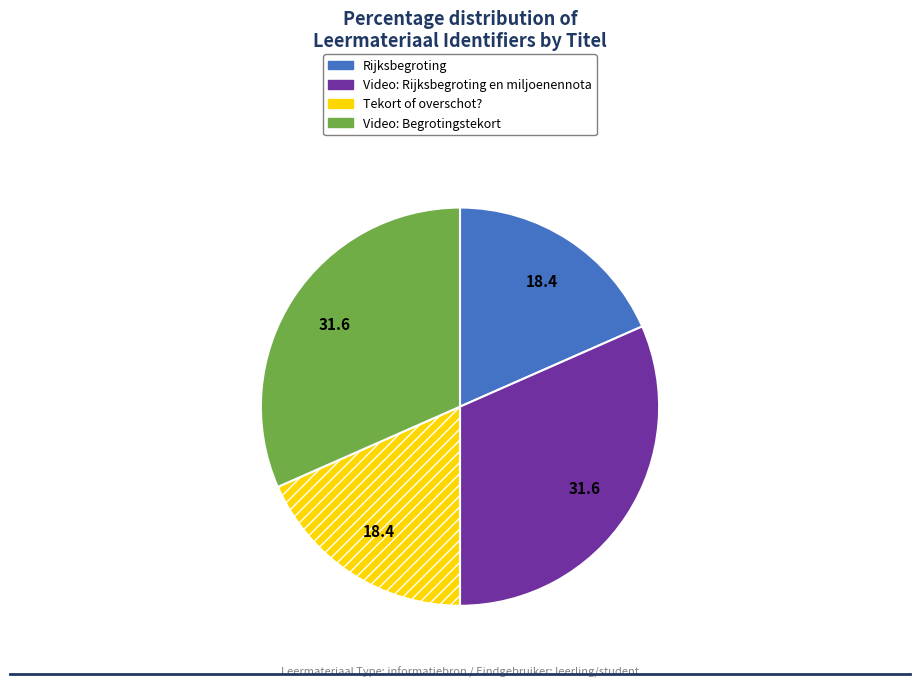

Is it true that Video: Begrotingstekort is 32% of the pie?

True